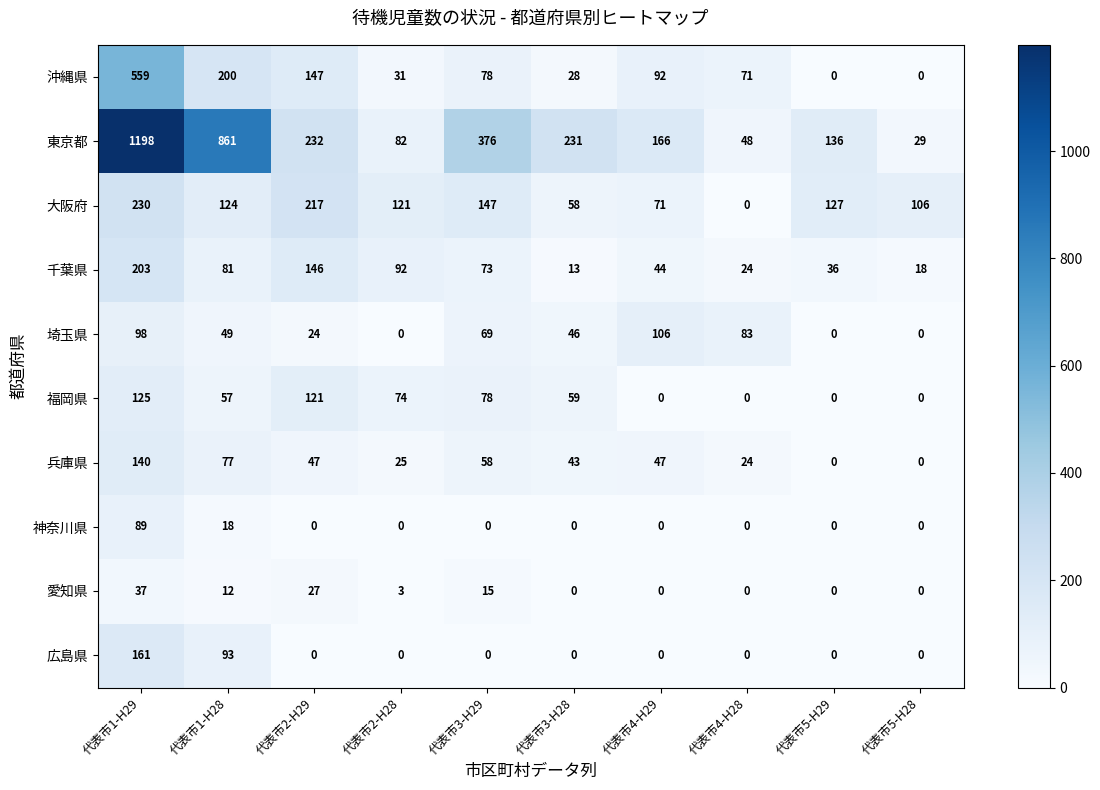

What is the average value of the 神奈川県 series?

11